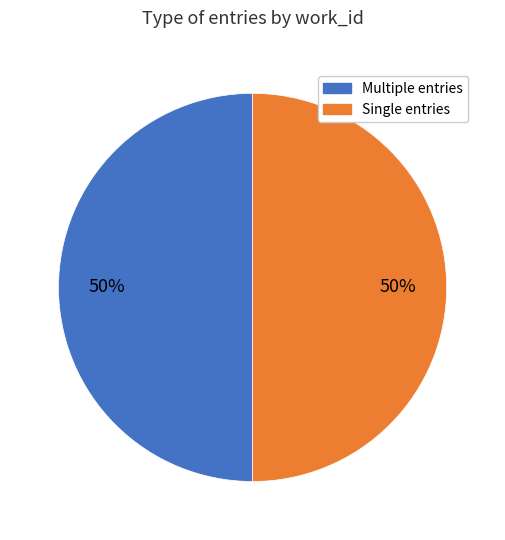

To the nearest percent, what is the average slice percentage?

50%